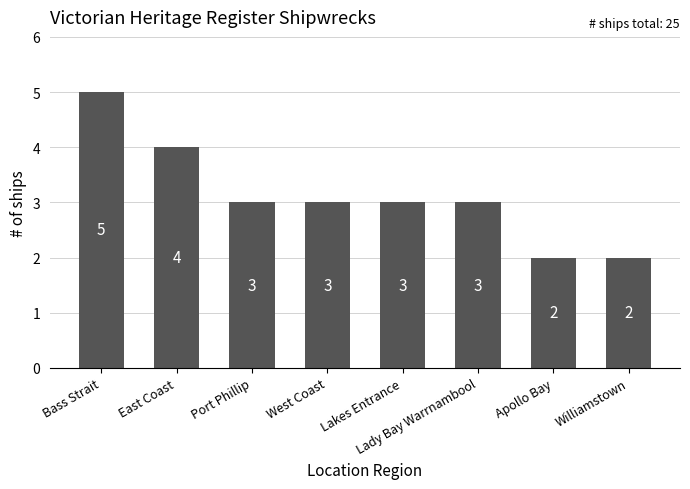

How many series are shown in this chart?

1